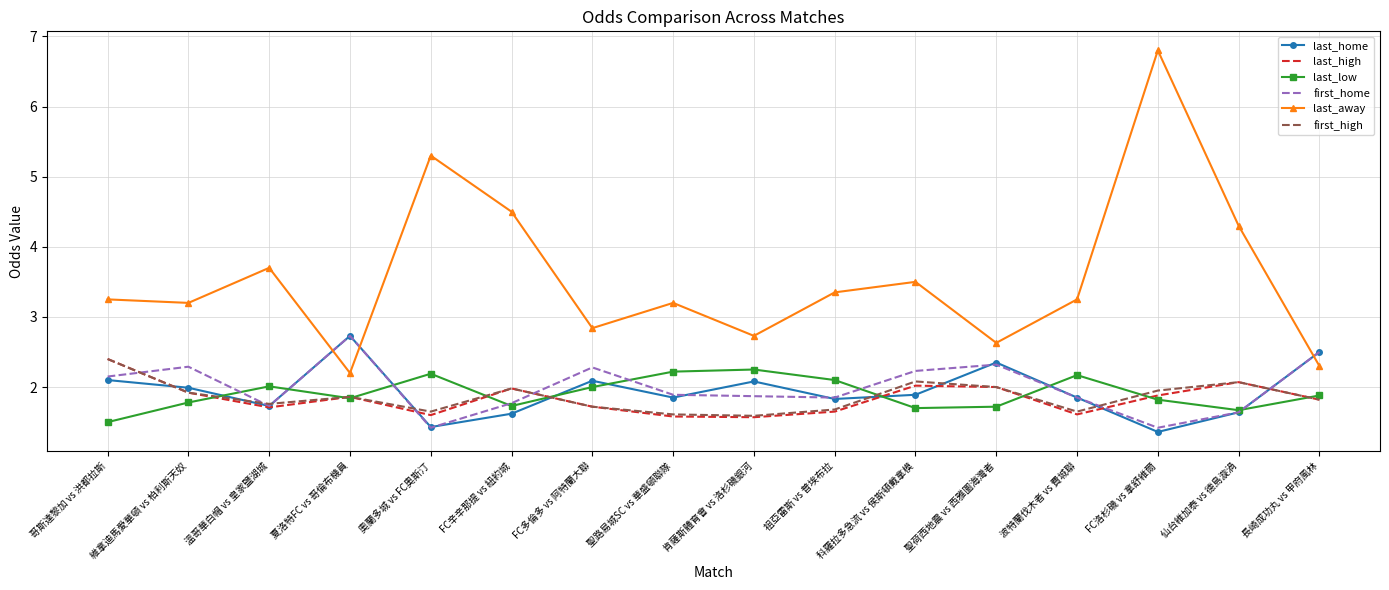

In last_home, how many points are higher than both neighbors (excluding endpoints)?

4